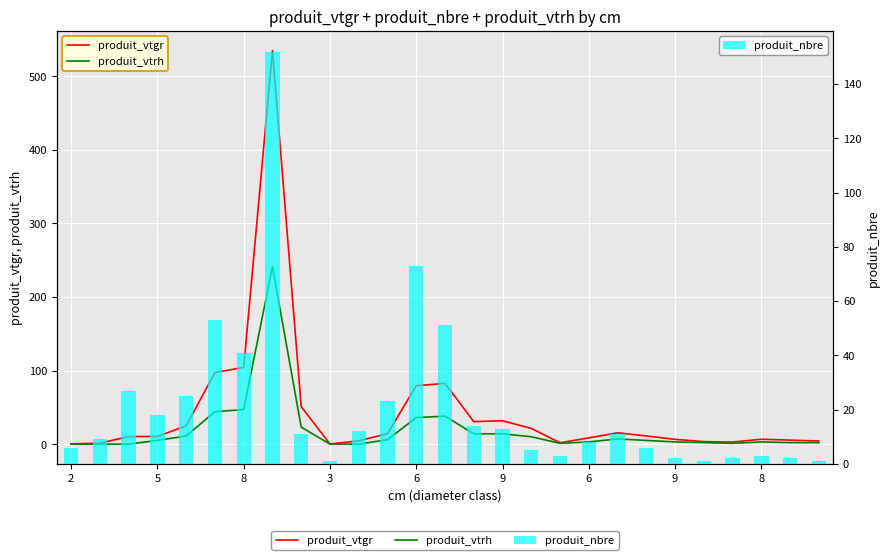

How many data points in produit_nbre are less than 11?

13